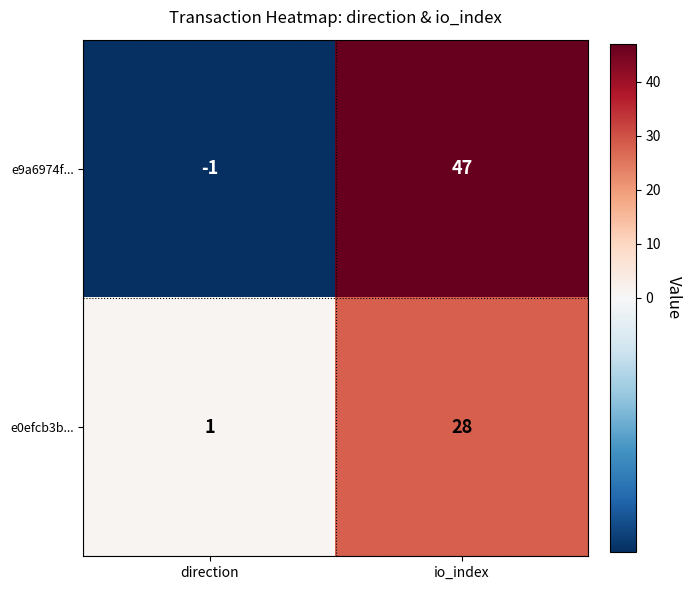

Reading left to right, extract all data points from this chart.

e9a6974f...: -1	47
e0efcb3b...: 1	28